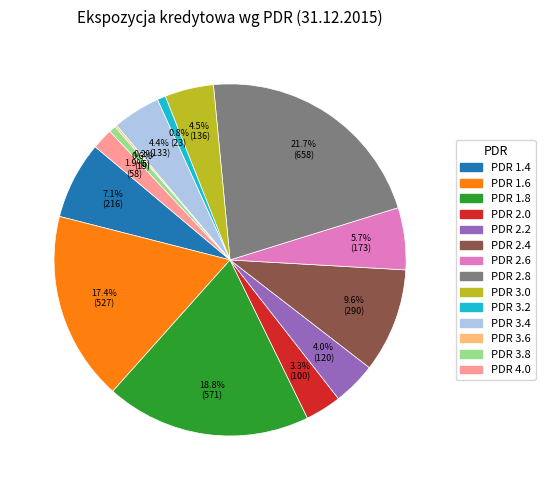

Does any single category account for the majority?

No